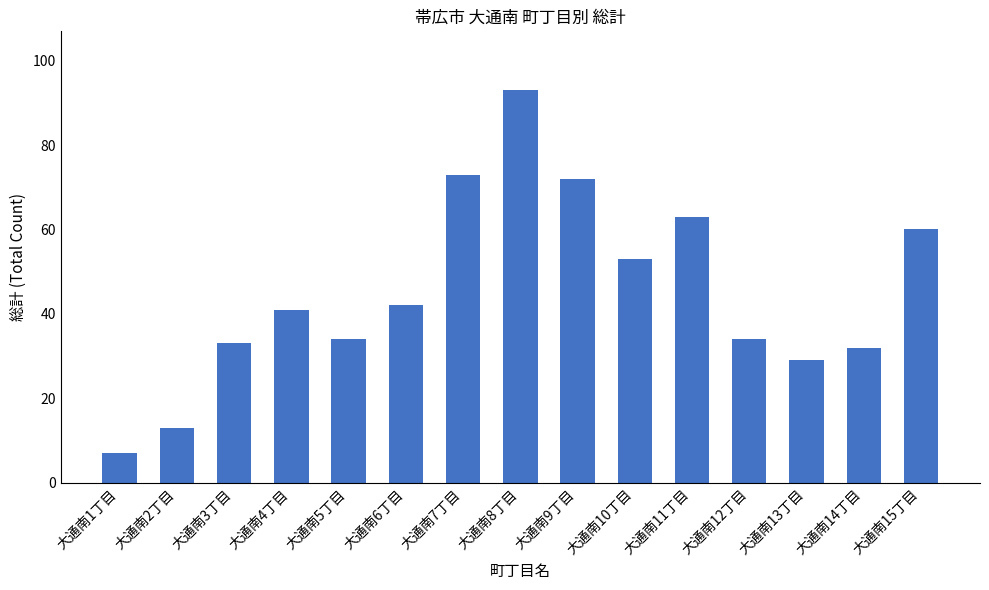

What is the value of the 11th bar from the left?

63